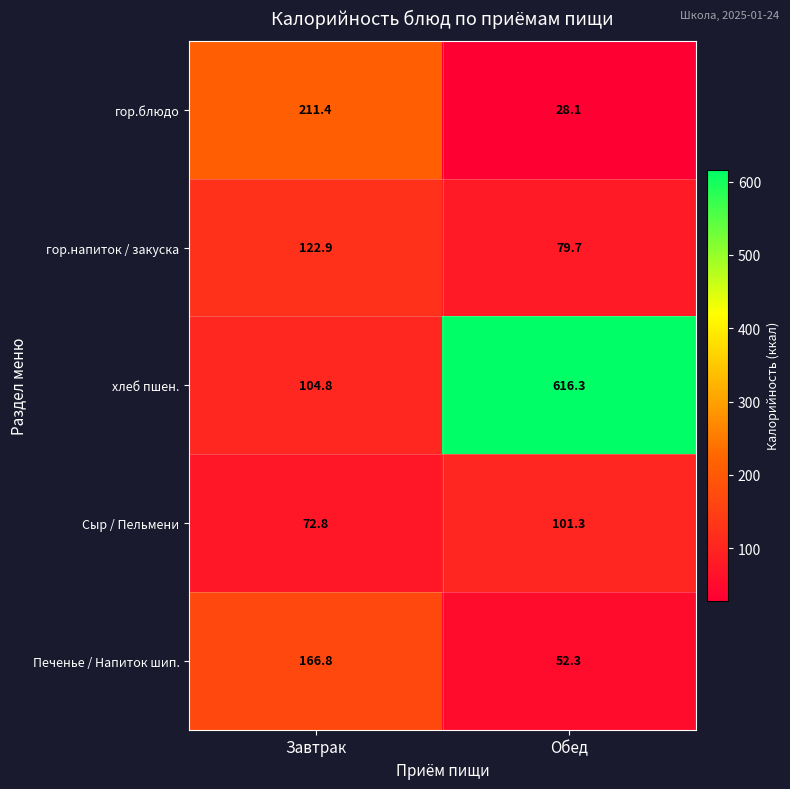

At which label does гор.напиток / закуска first exceed 122?

Завтрак